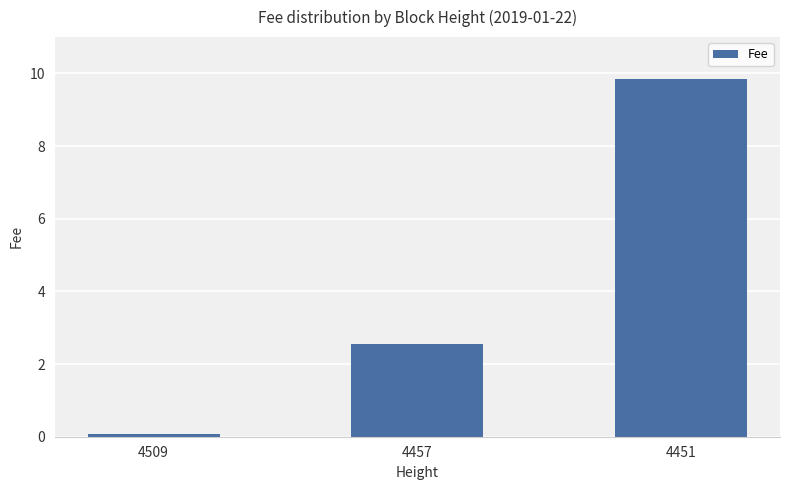

Approximately how many times larger is the value at 4457 compared to 4451?

0.3